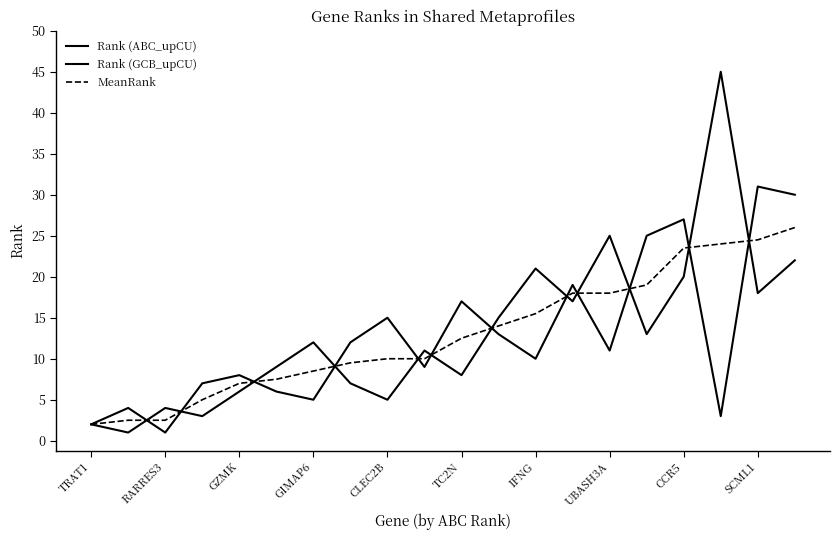

What is the minimum value shown in the chart?

1.0